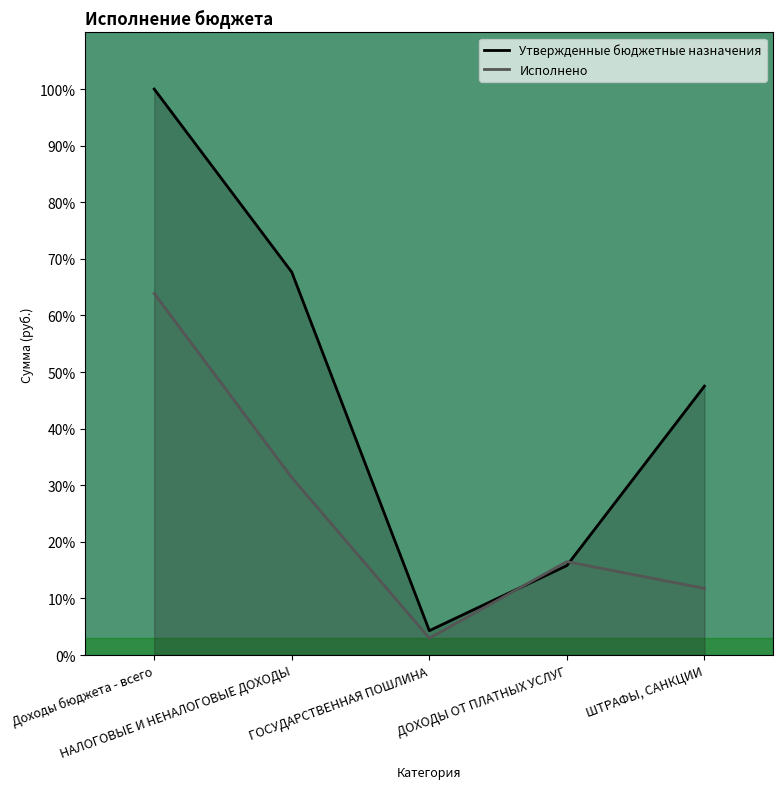

True or false: Исполнено and Утвержденные бюджетные назначения intersect in this chart.

True